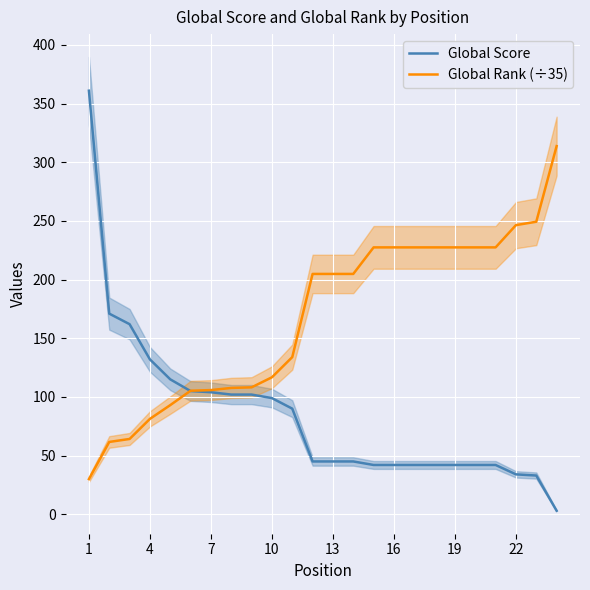

How many values in the Global Rank (÷35) series are below 204?

11